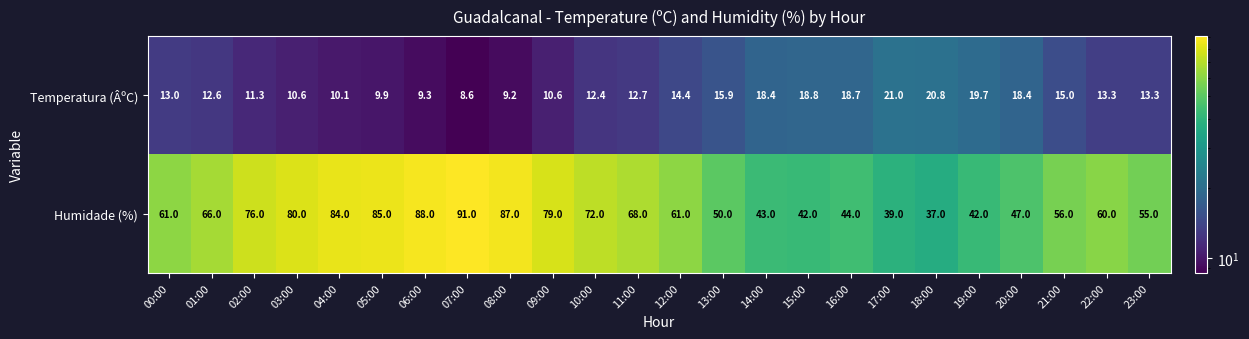

The Humidade (%) series shows 42.0 at 19:00. True or false?

True